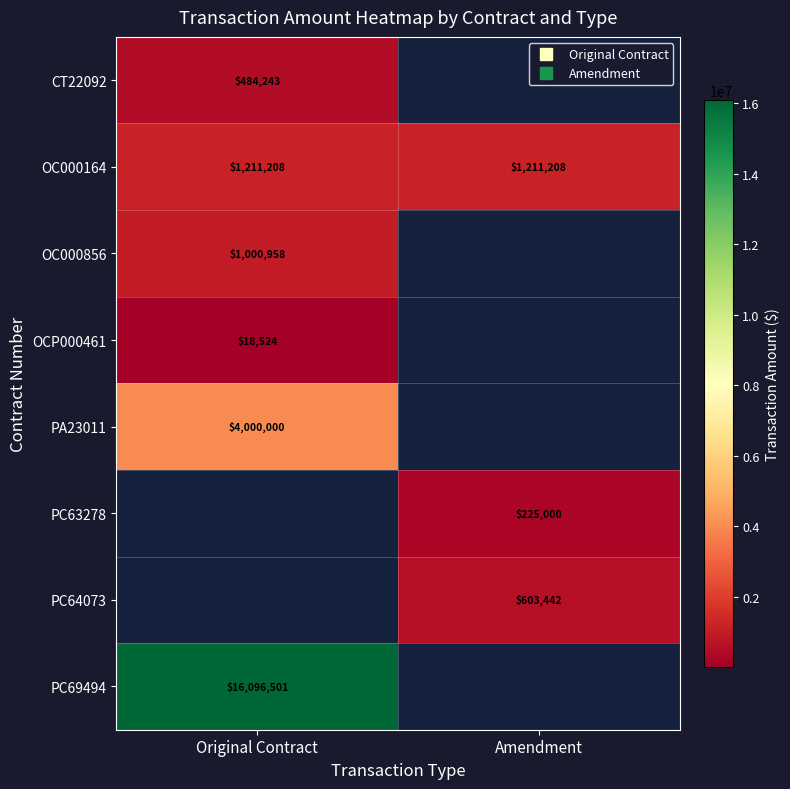

Which label corresponds to the largest value in the chart?

Original Contract